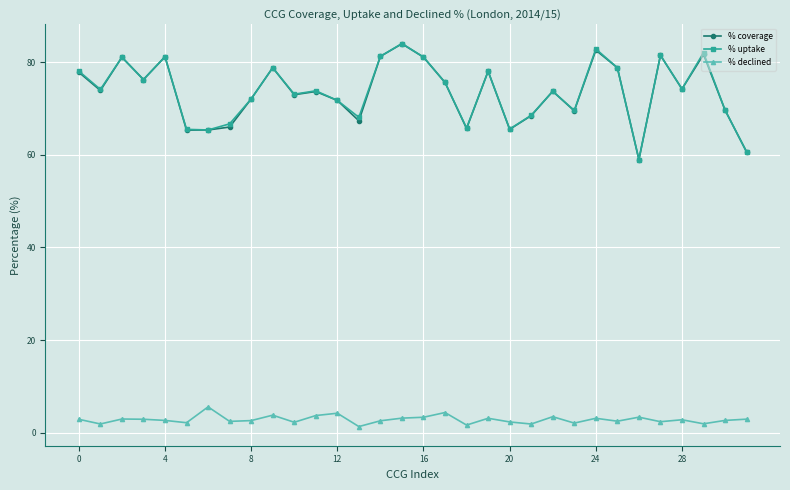

In % uptake, how many points are lower than both neighbors (excluding endpoints)?

10